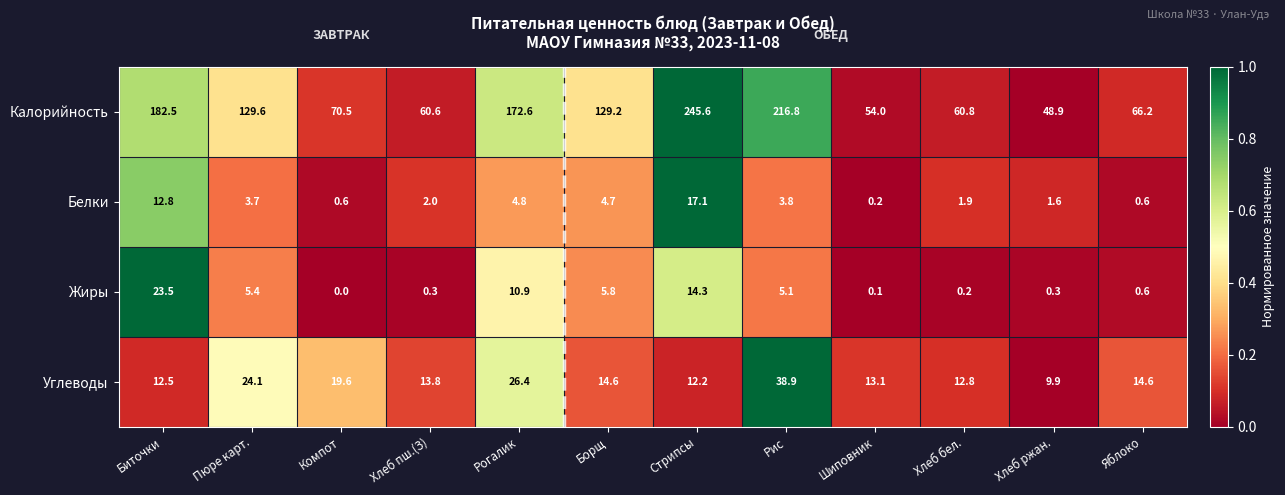

Which series has the largest range (max minus min)?

Калорийность